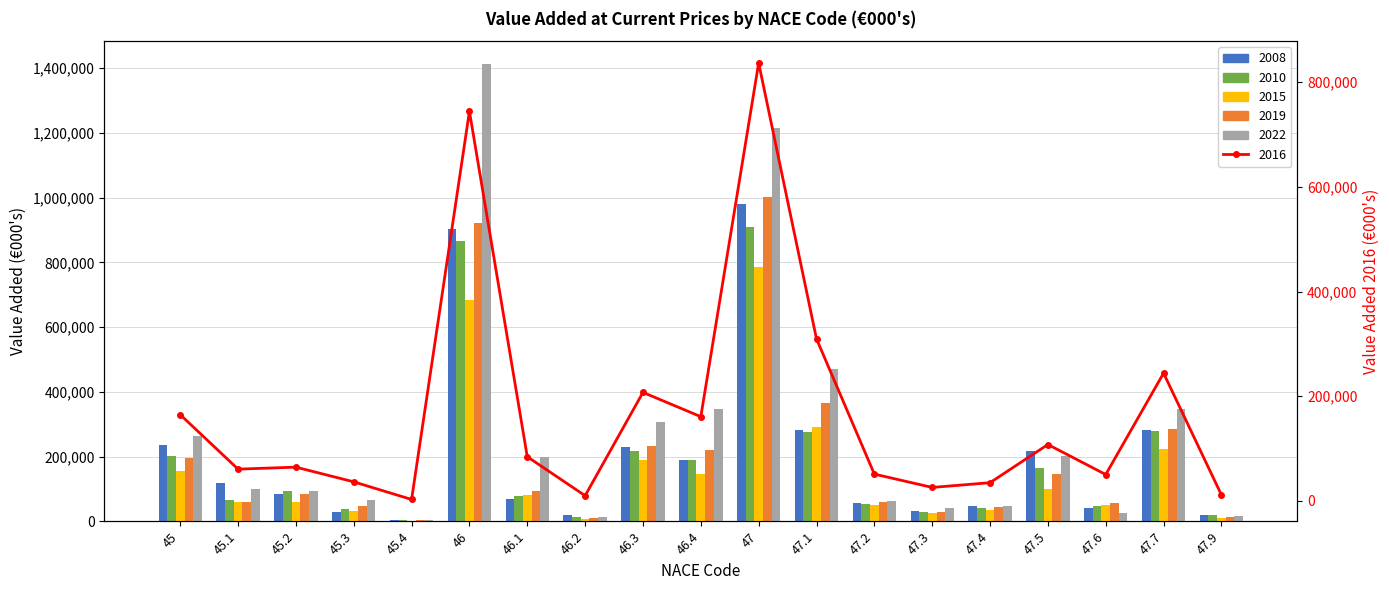

What is the change in value from 47.1 to 47.6?

-259093